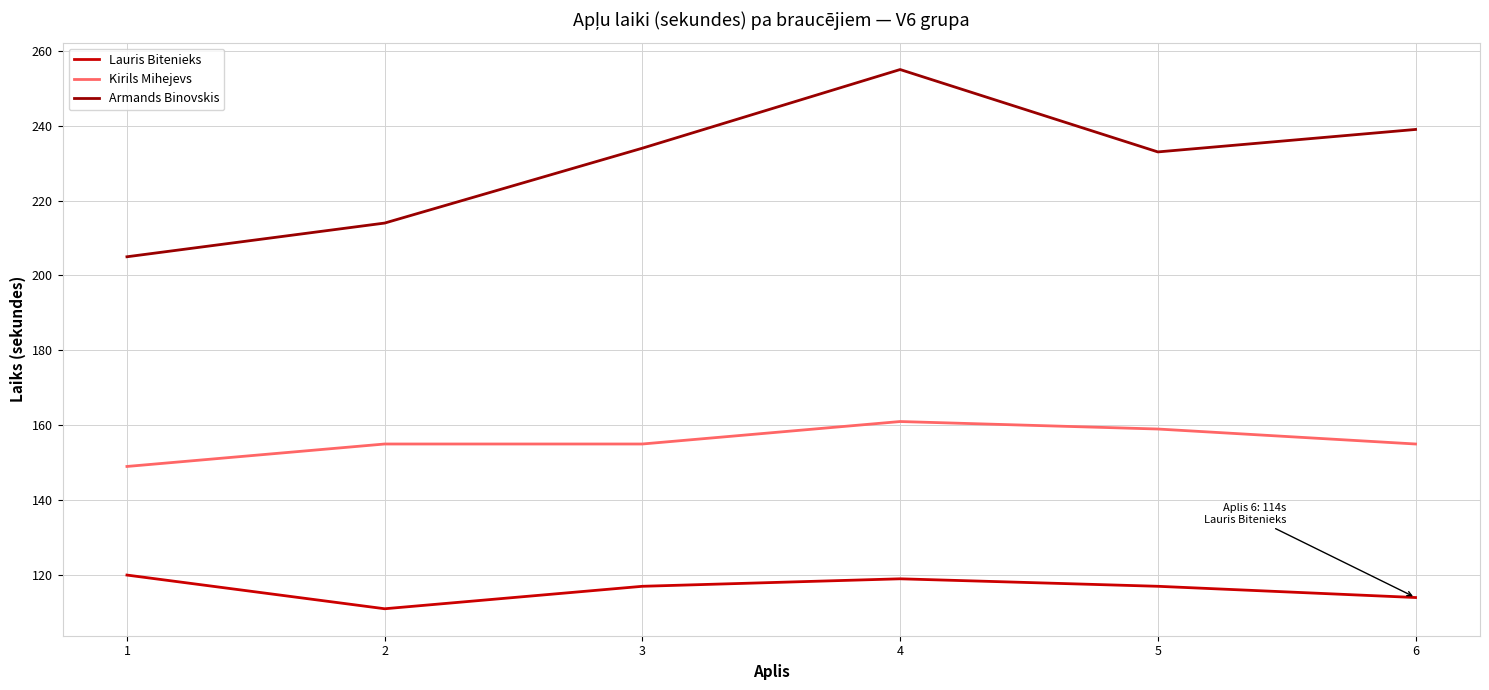

What are all the series names shown in the legend?

Lauris Bitenieks, Kirils Mihejevs, Armands Binovskis